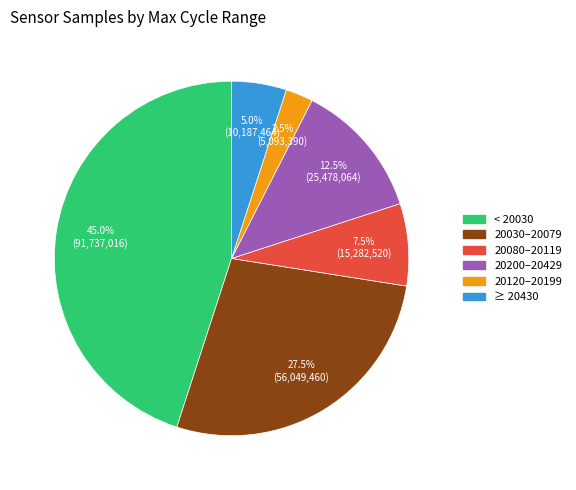

Is there any slice that represents more than half of the pie?

No